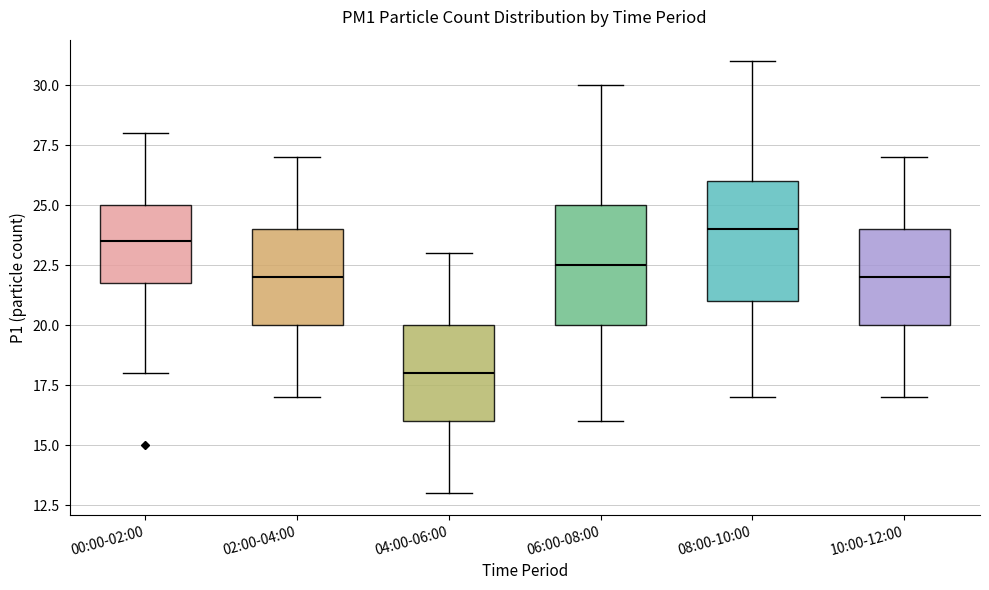

Where is the upper edge of the box for 06:00-08:00 on the y-axis? The values are not printed on the chart, so give them approximately, as read against the axis.

25.0